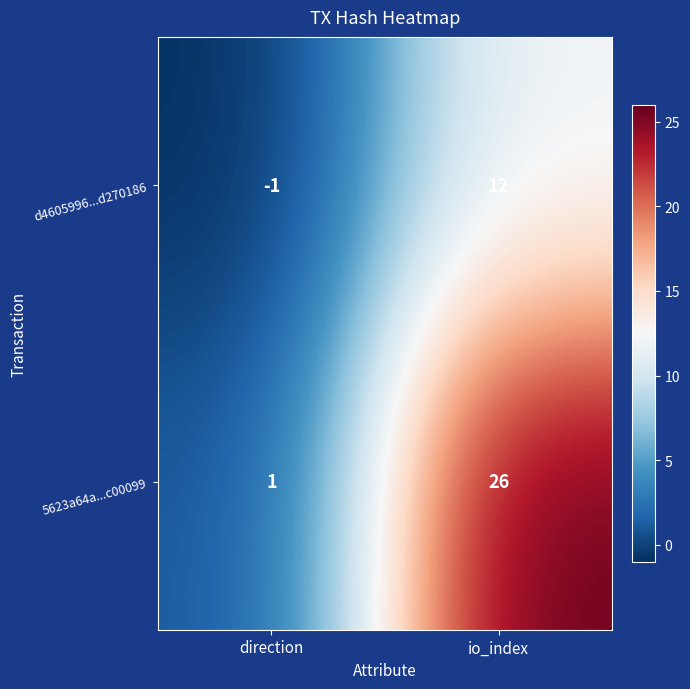

What is the sum of all 5623a64a...c00099 values?

27